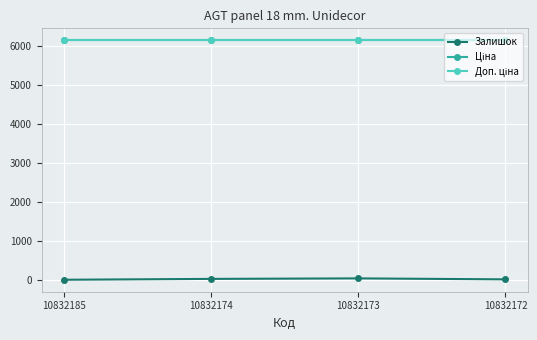

What is the value of the Ціна point at the 4th from the left?

6143.2